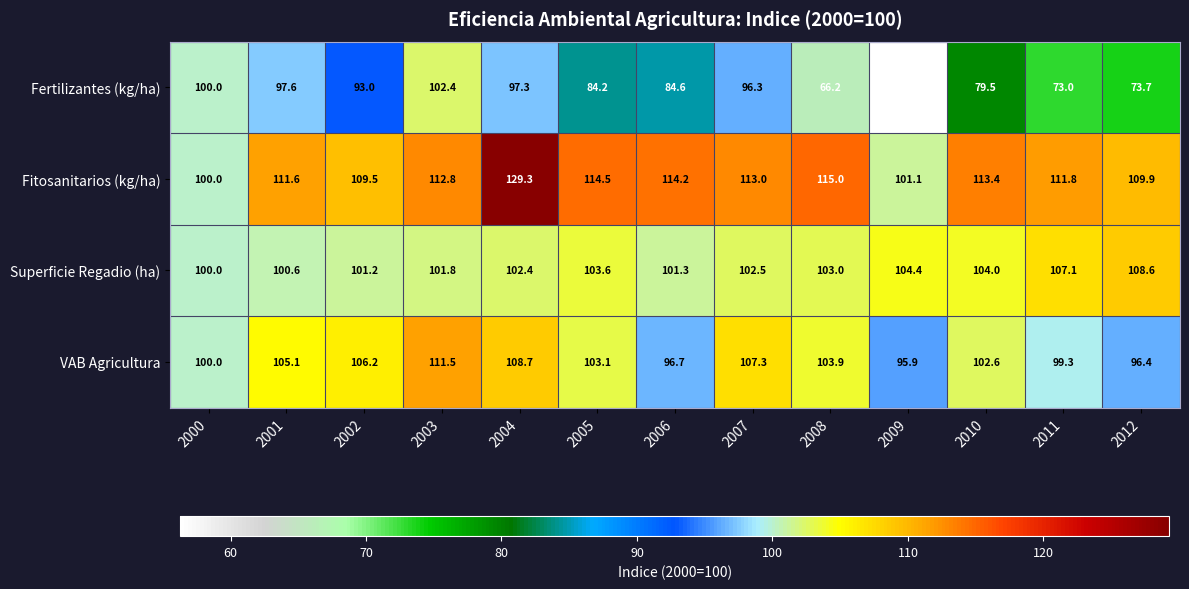

What is the minimum value shown in the chart?

56.3